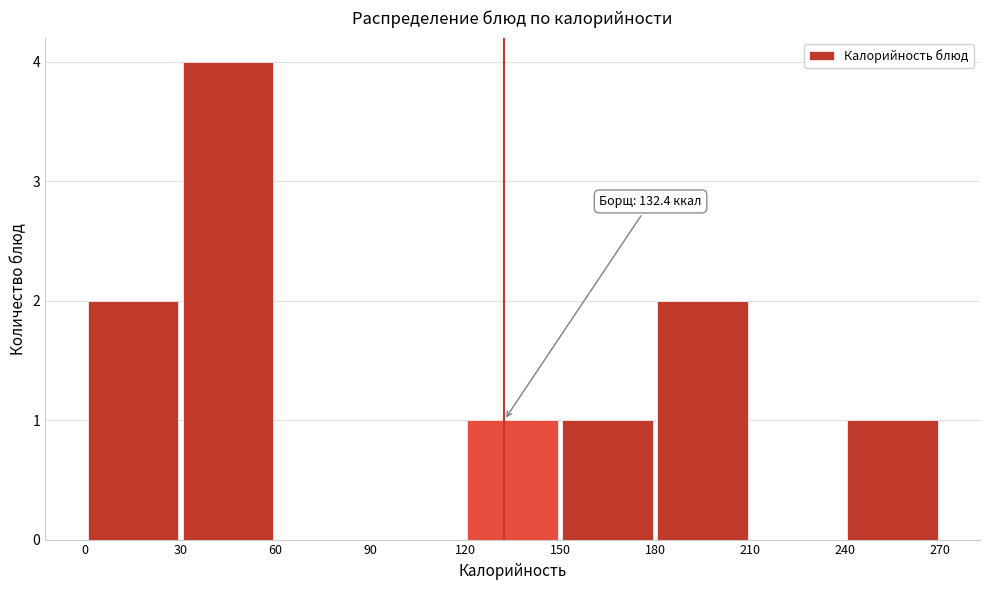

Over which range of the x-axis is the bar tallest?

30 to 60